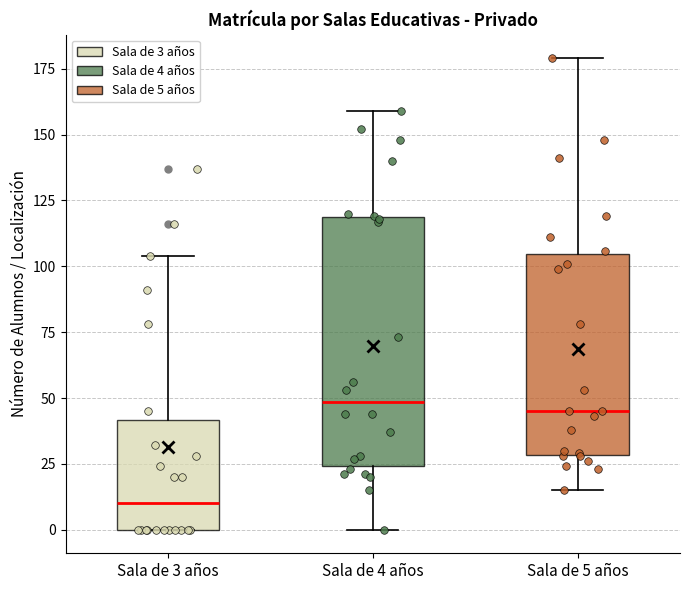

Reading left to right, read every box against the y-axis: the position of its median line, the range the box covers, and the ends of its whiskers. The values are not printed on the chart, so give them approximately, as read against the axis.

Sala de 3 años: median 10, box 0 to 40, whiskers 0 to 105
Sala de 4 años: median 50, box 25 to 120, whiskers 0 to 160
Sala de 5 años: median 45, box 30 to 105, whiskers 15 to 180